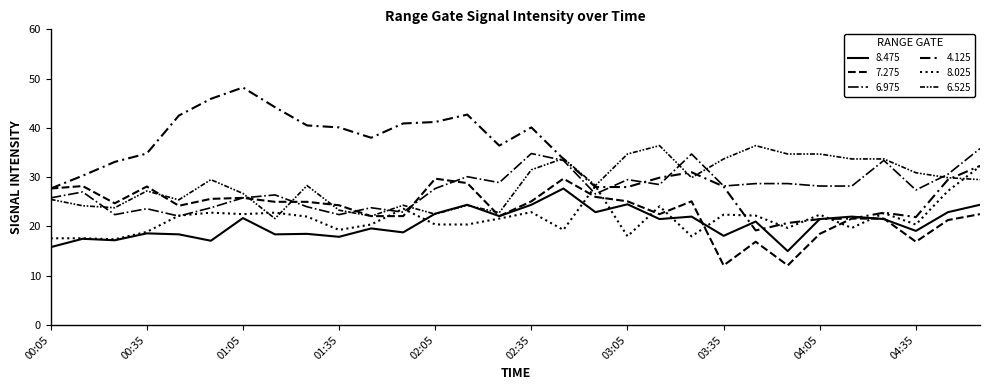

Which series has the widest spread of values?

4.125